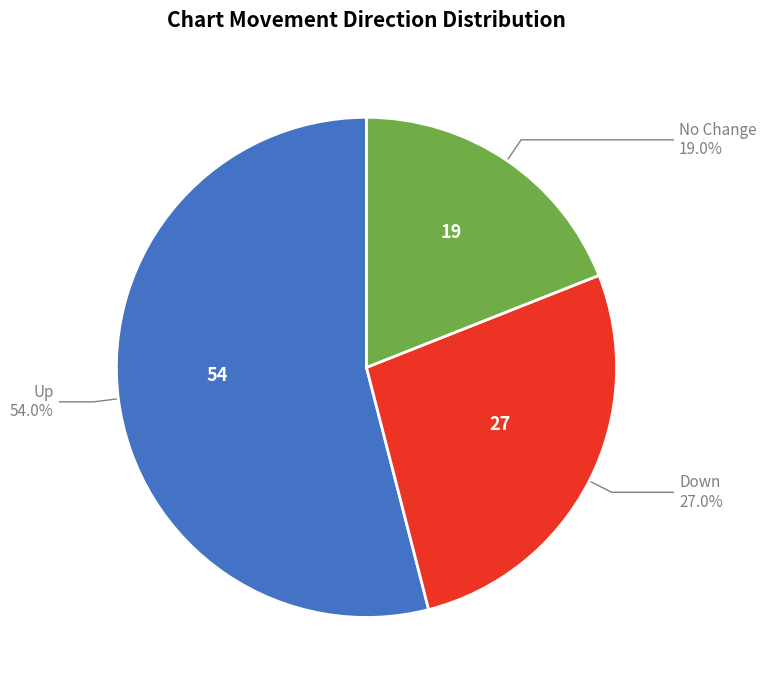

To the nearest percent, what is the difference between the largest and smallest slice percentages?

35%